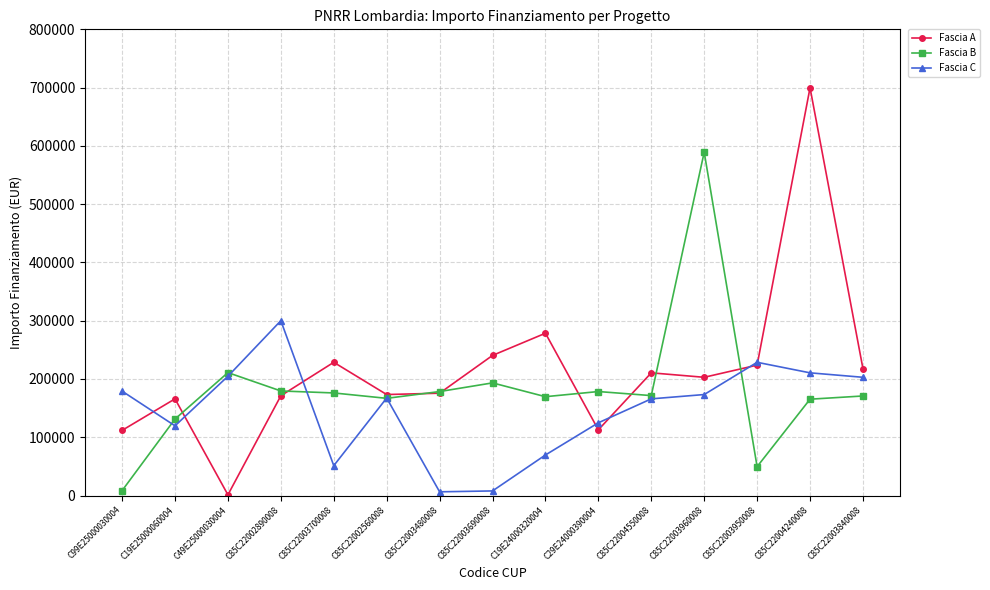

In Fascia B, how many points are lower than both neighbors (excluding endpoints)?

4